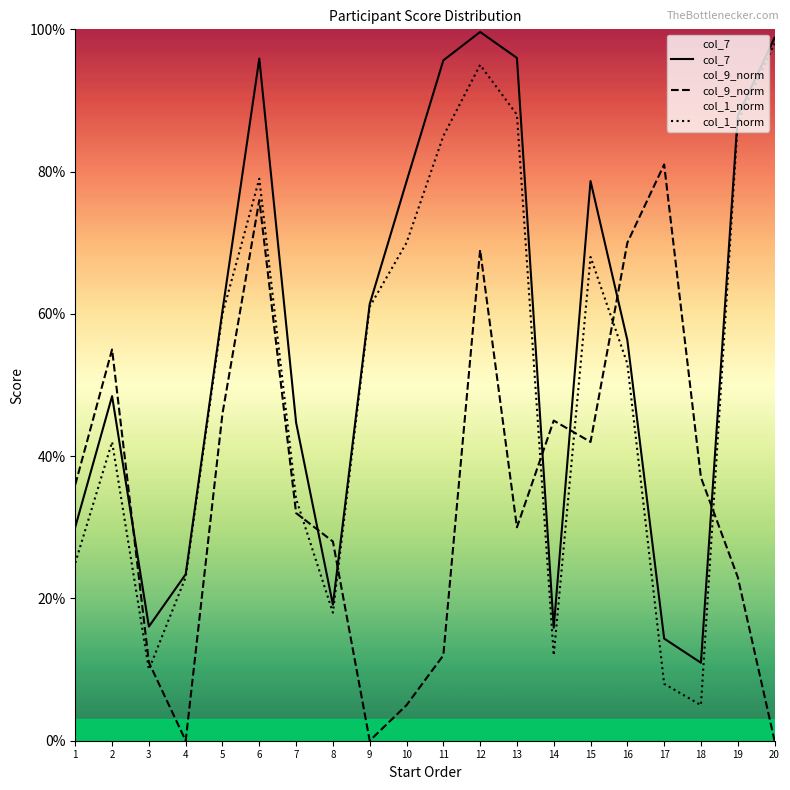

After their last crossing, which series has the higher values: col_7 or col_9_norm?

col_7